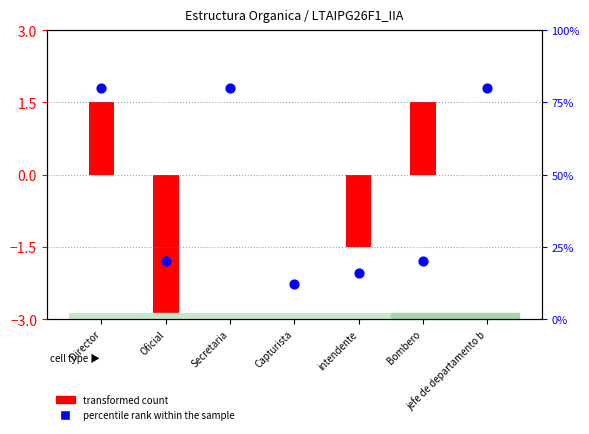

Which has a higher value, intendente or Director?

Director